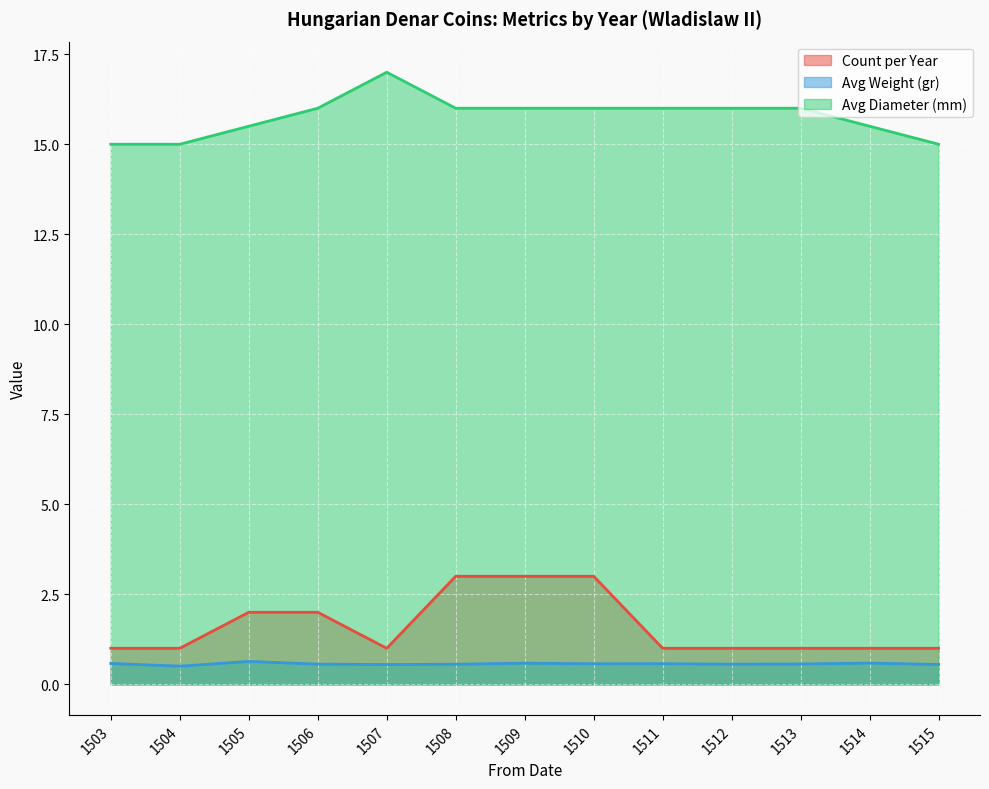

At which label does Avg Diameter (mm) first exceed 16?

1507